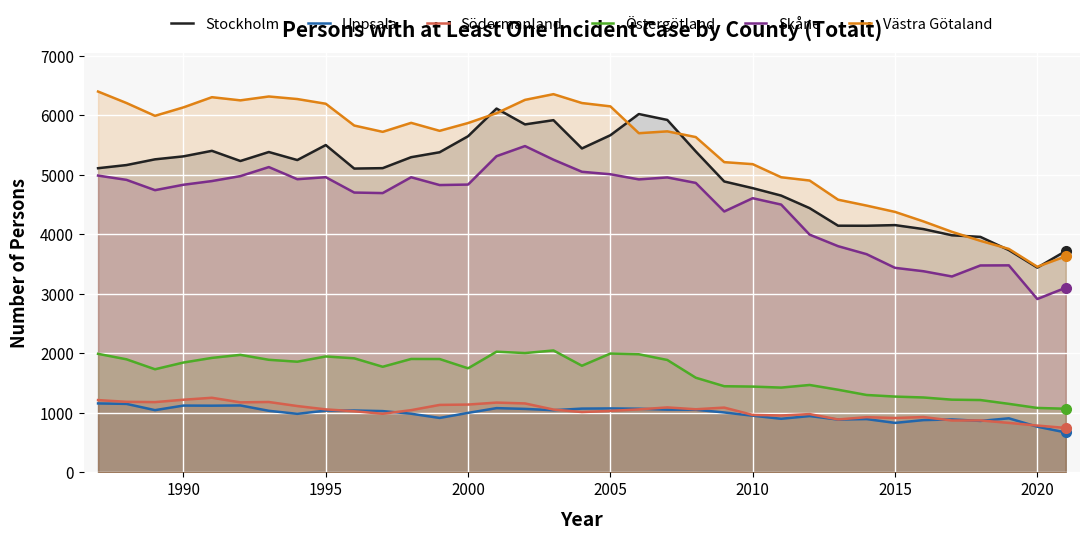

How many intersections are there between Västra Götaland and Stockholm?

7